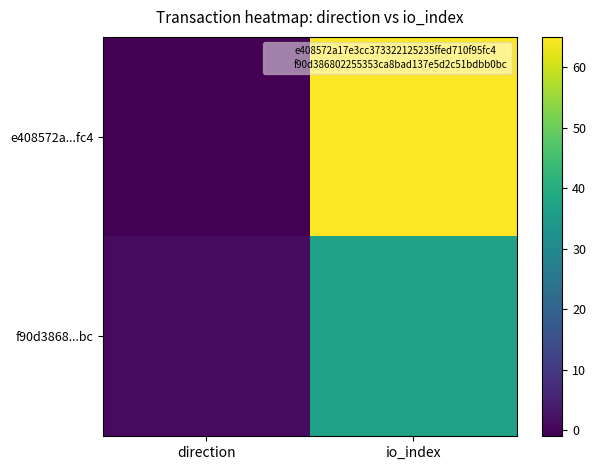

List the series in order of their peak value, lowest first.

f90d3868...bc, e408572a...fc4